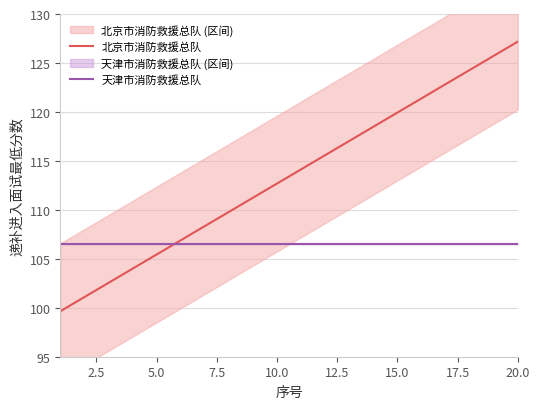

How many intersections are there between 北京市消防救援总队 and 天津市消防救援总队?

1